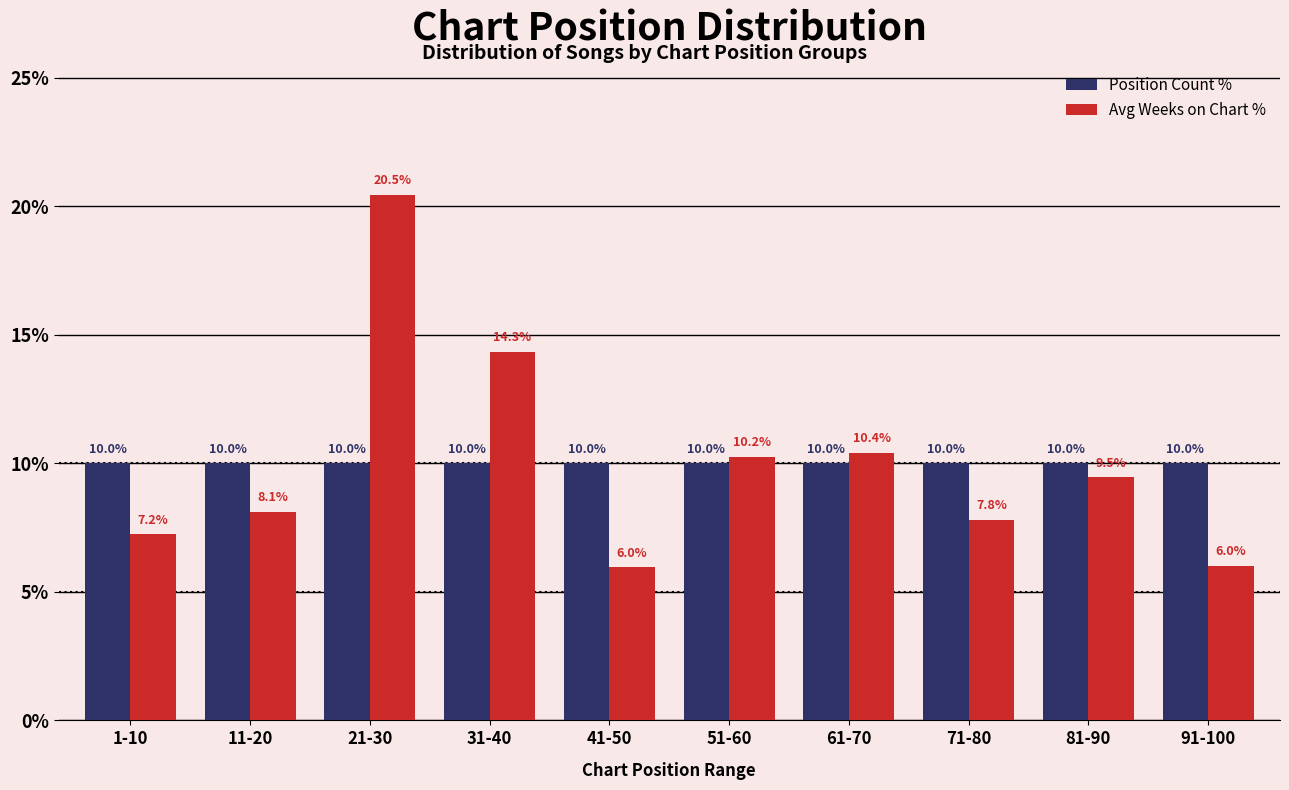

Reading right to left, transcribe all the data shown in this chart.

Position Count %: 91-100=10.0	81-90=10.0	71-80=10.0	61-70=10.0	51-60=10.0	41-50=10.0	31-40=10.0	21-30=10.0	11-20=10.0	1-10=10.0
Avg Weeks on Chart %: 91-100=6.0	81-90=9.5	71-80=7.8	61-70=10.4	51-60=10.2	41-50=6.0	31-40=14.3	21-30=20.5	11-20=8.1	1-10=7.2